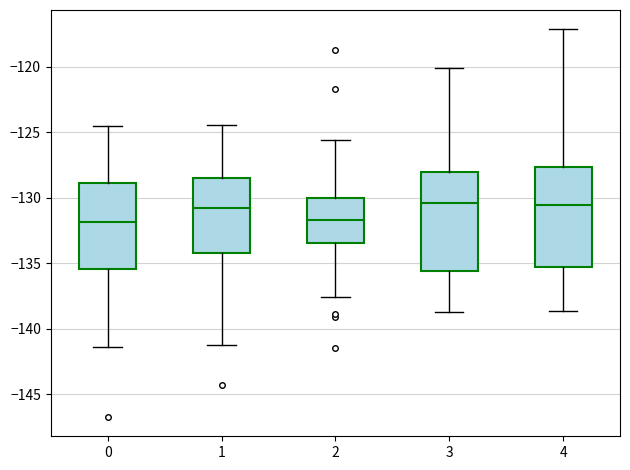

Reading left to right, transcribe this box plot: for each box, give where its median line is, the range the box spans, and where its two whiskers end, as read against the y-axis. The values are not printed on the chart, so give them approximately, as read against the axis.

0: median -132.0, box -135.5 to -129.0, whiskers -141.5 to -124.5
1: median -131.0, box -134.0 to -128.5, whiskers -141.0 to -124.5
2: median -131.5, box -133.5 to -130.0, whiskers -137.5 to -125.5
3: median -130.5, box -135.5 to -128.0, whiskers -138.5 to -120.0
4: median -130.5, box -135.5 to -127.5, whiskers -138.5 to -117.0